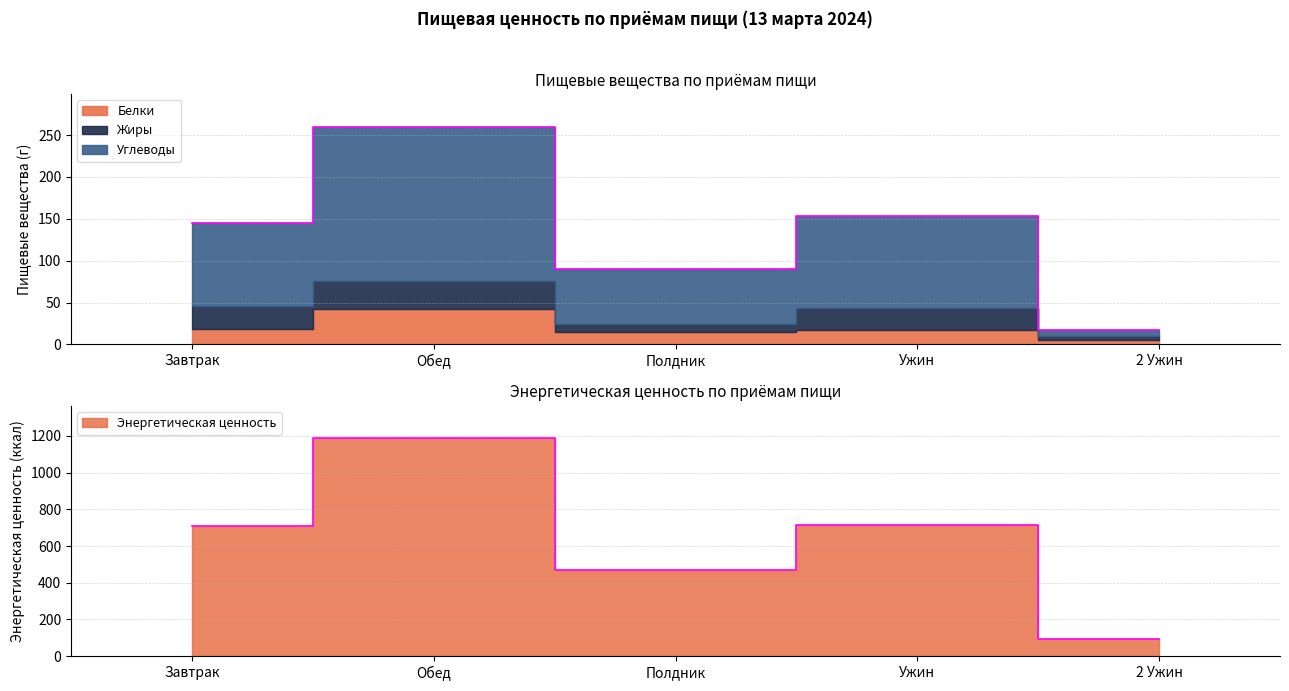

What is the difference between the second highest and minimum values in the Углеводы series?

136.7